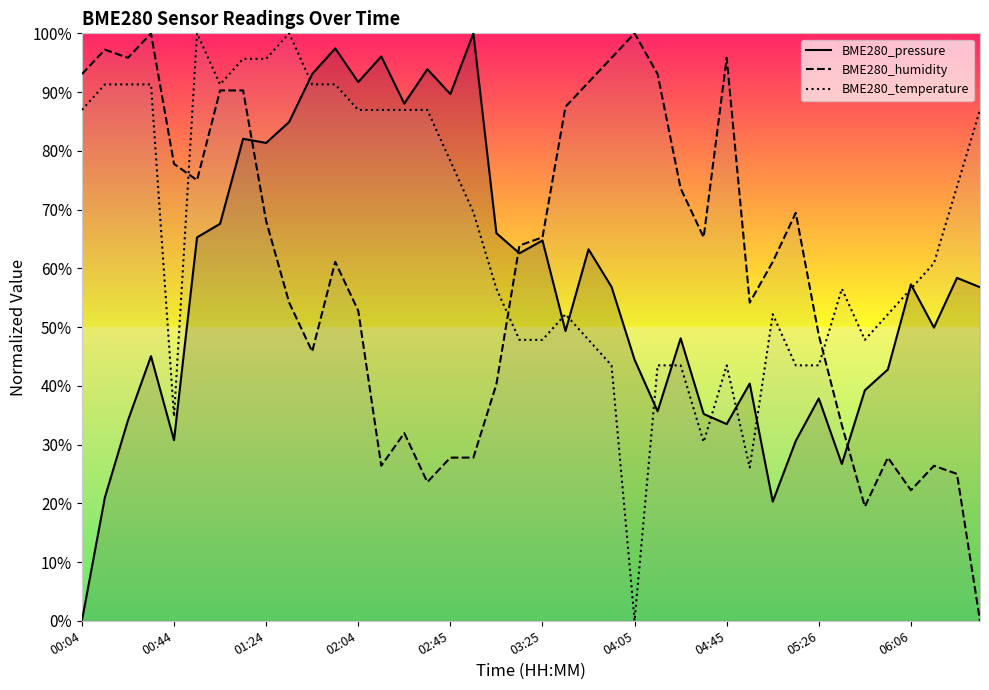

Rank the series by their average value, from lowest to highest.

BME280_pressure, BME280_humidity, BME280_temperature